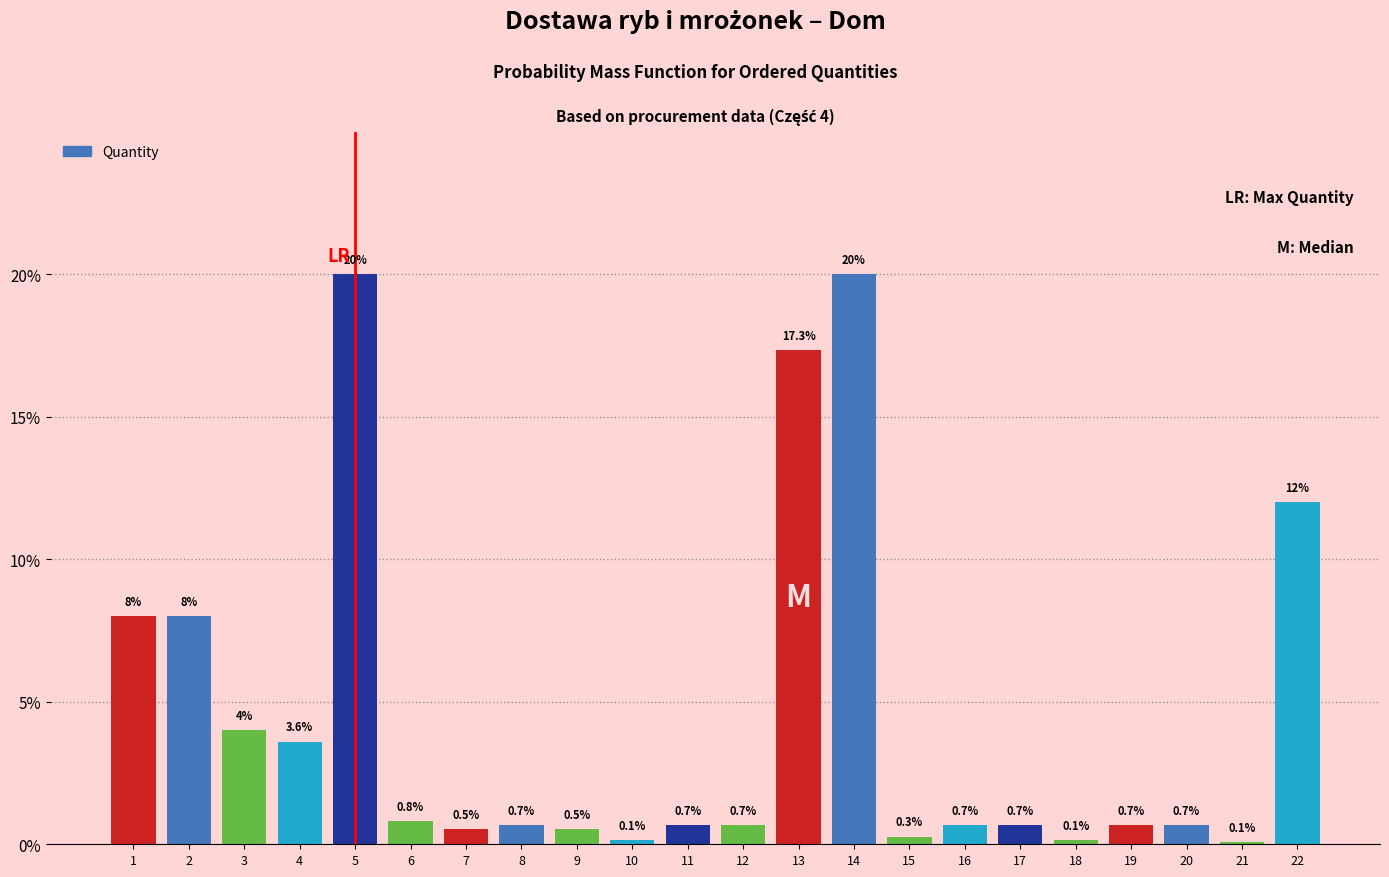

Reading right to left, list all the values displayed in this chart.

22=12.0	21=0.1	20=0.7	19=0.7	18=0.1	17=0.7	16=0.7	15=0.3	14=20.0	13=17.3	12=0.7	11=0.7	10=0.1	9=0.5	8=0.7	7=0.5	6=0.8	5=20.0	4=3.6	3=4.0	2=8.0	1=8.0